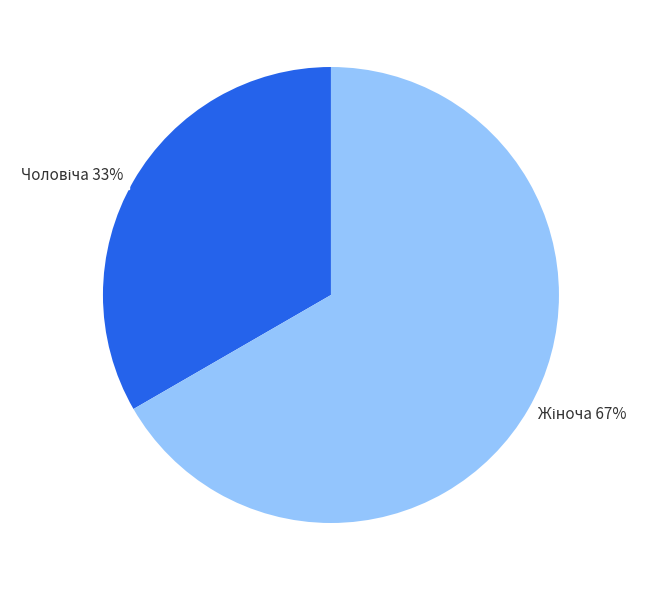

To the nearest percent, what is the average slice percentage?

50%